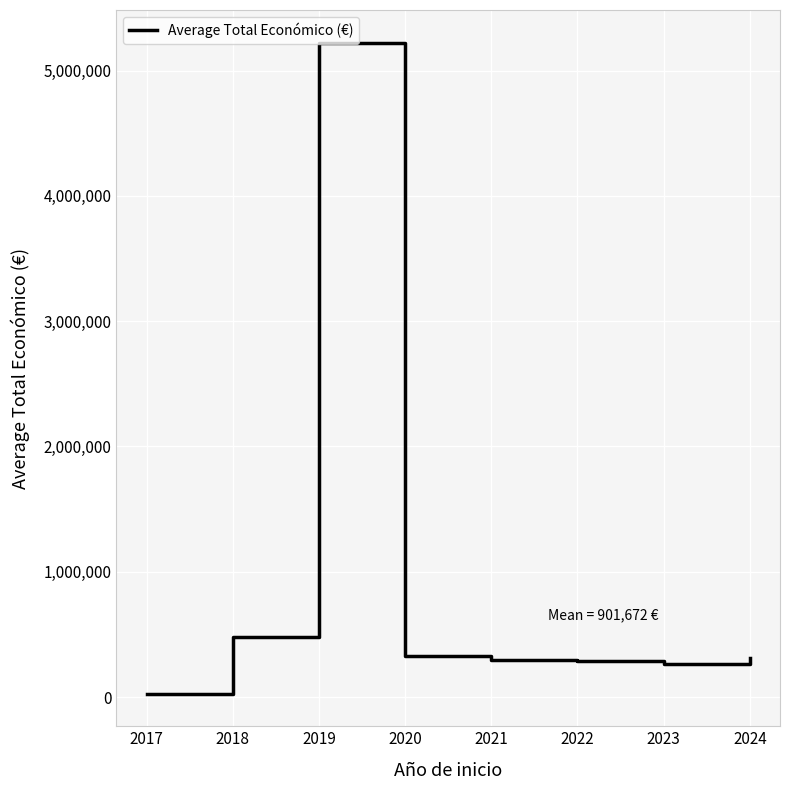

Between 2019 and 2018, which is larger?

2019